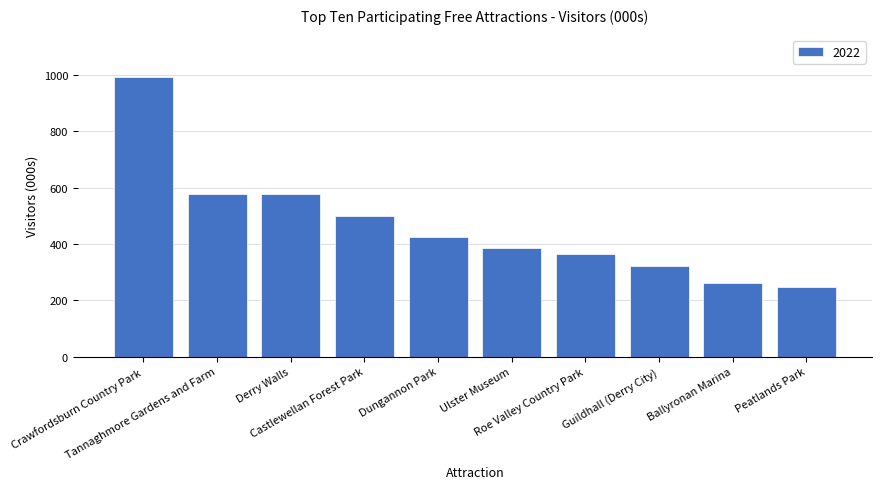

What is the average value?

466